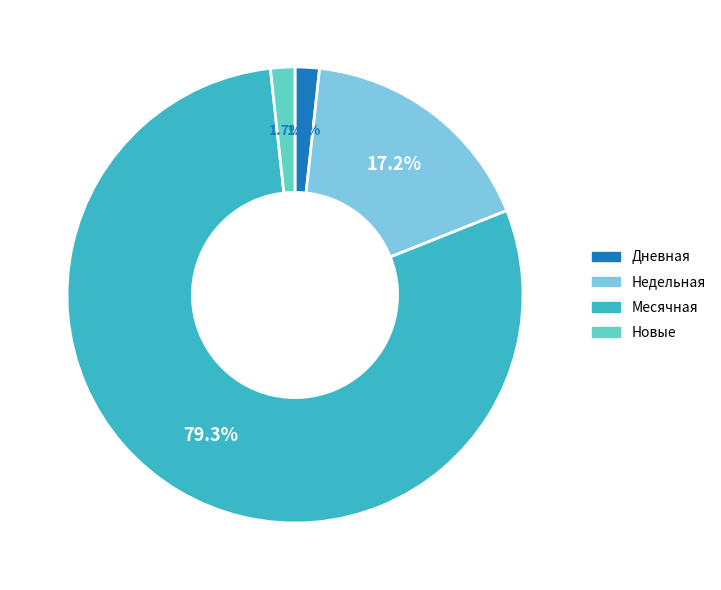

Is there a majority slice in this chart?

Yes